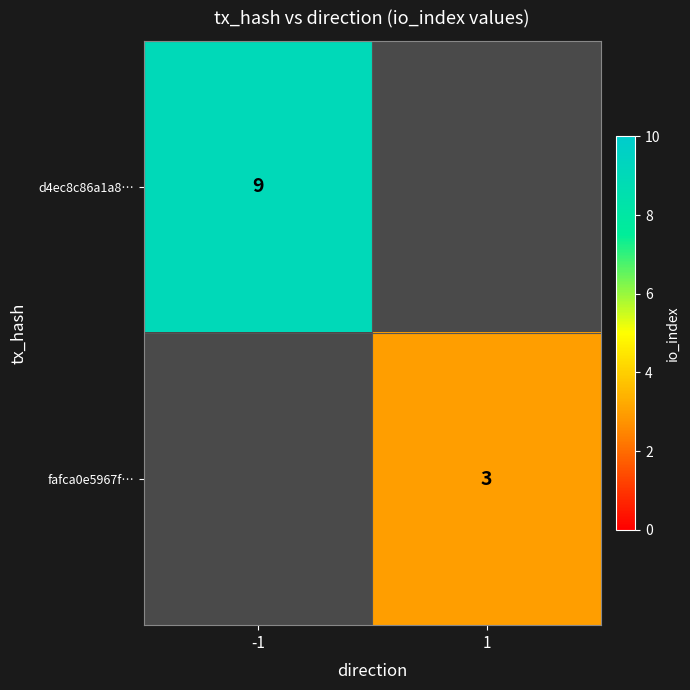

Which category has the highest value across all series?

-1